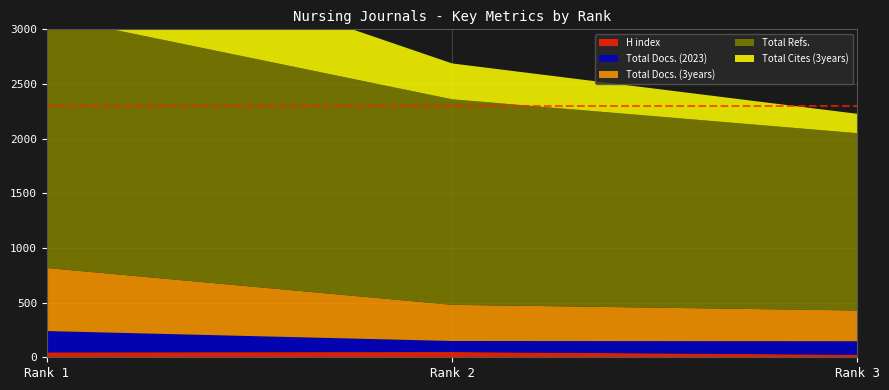

Reading left to right, what are all the values shown in this chart?

H index: Rank 1=45	Rank 2=48	Rank 3=23
Total Docs. (2023): Rank 1=195	Rank 2=101	Rank 3=124
Total Docs. (3years): Rank 1=577	Rank 2=331	Rank 3=281
Total Refs.: Rank 1=2306	Rank 2=1880	Rank 3=1622
Total Cites (3years): Rank 1=833	Rank 2=328	Rank 3=177